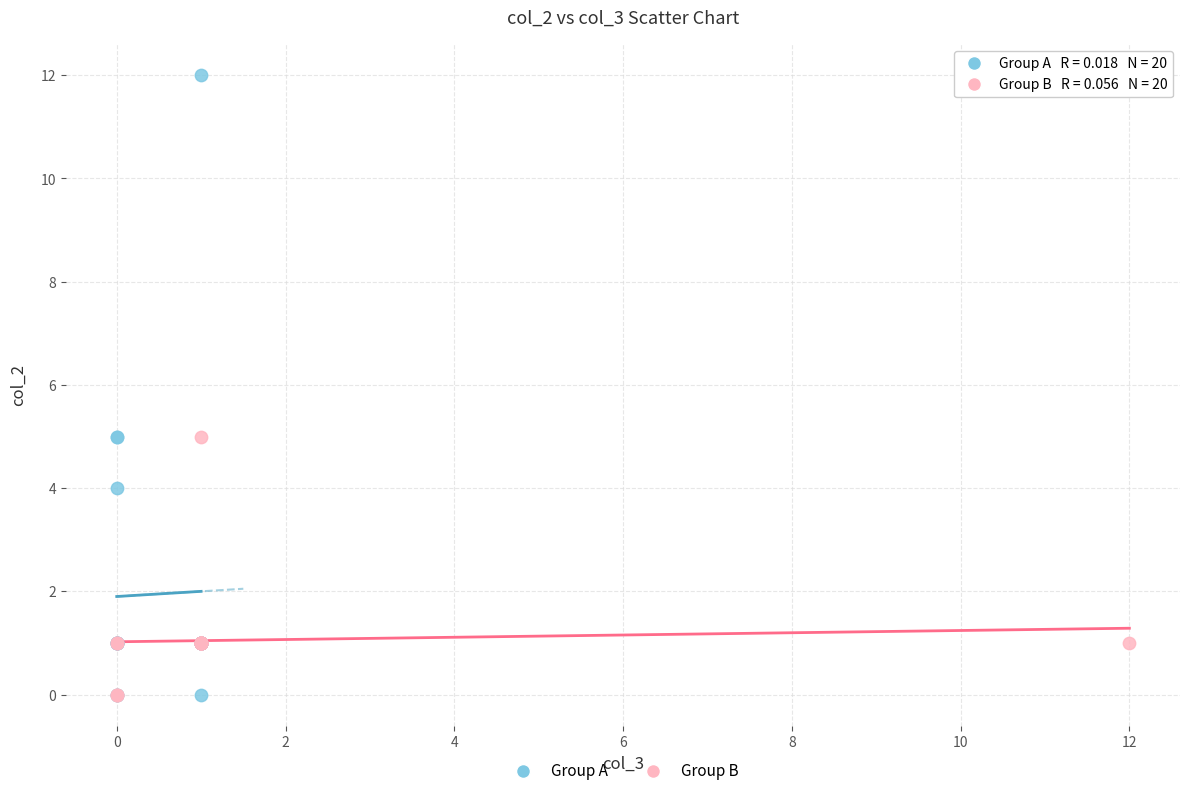

What are all the series names shown in the legend?

Group A, Group B